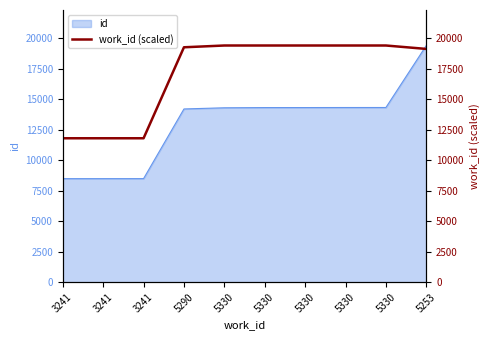

Which label corresponds to the smallest value in the chart?

3241